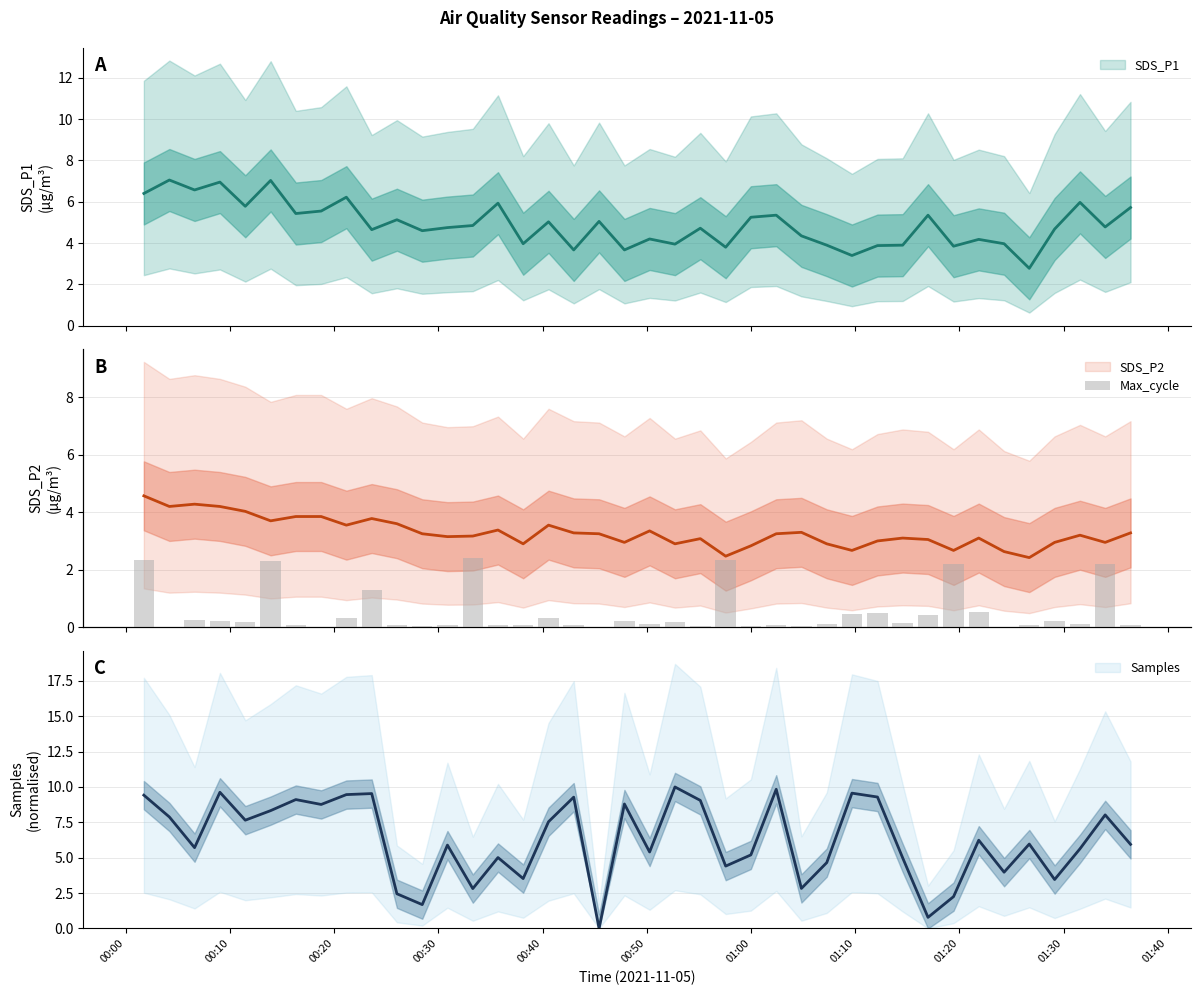

The value at 00:20 is 1.6. True or false?

False